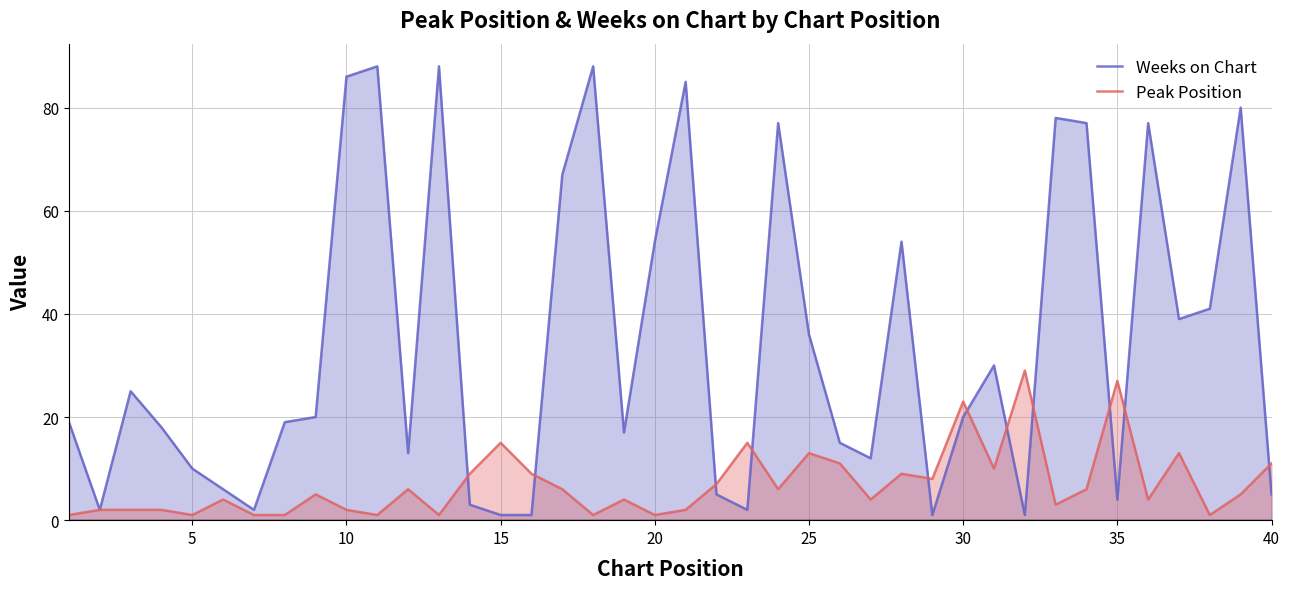

What is the average value of the Peak Position series?

7